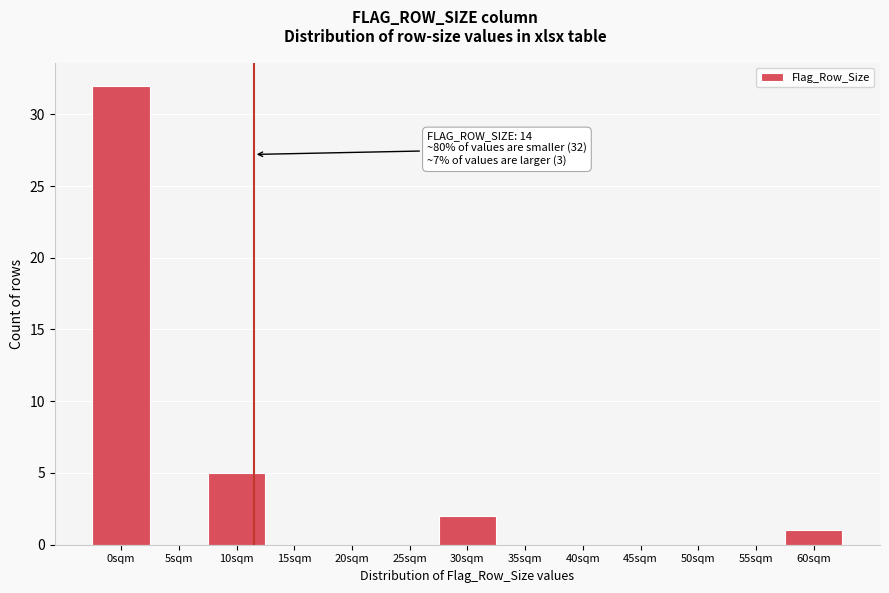

Reading left to right, list all the values displayed in this chart.

0sqm=32	5sqm=0	10sqm=5	15sqm=0	20sqm=0	25sqm=0	30sqm=2	35sqm=0	40sqm=0	45sqm=0	50sqm=0	55sqm=0	60sqm=1